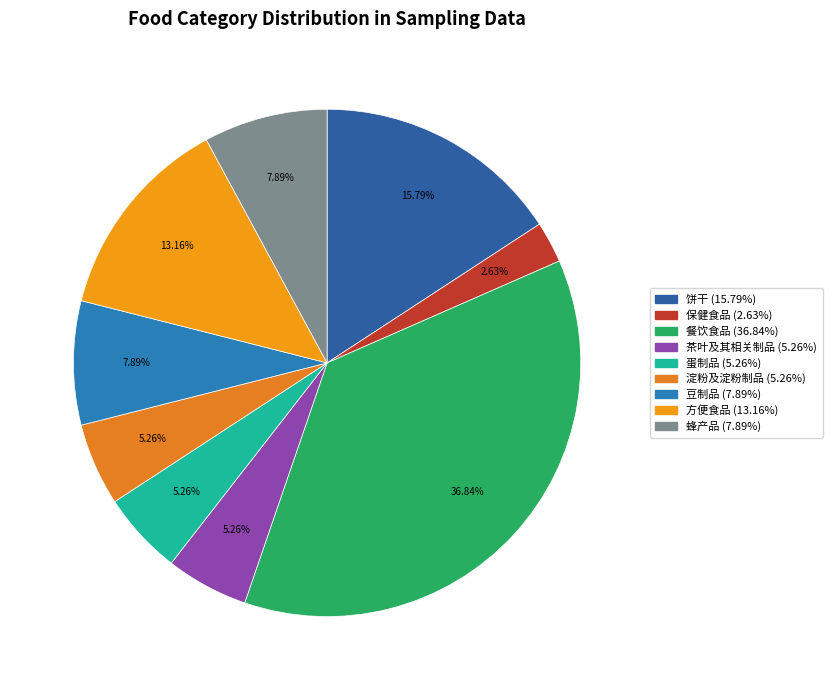

The 保健食品 slice represents 1% of the pie. True or false?

False